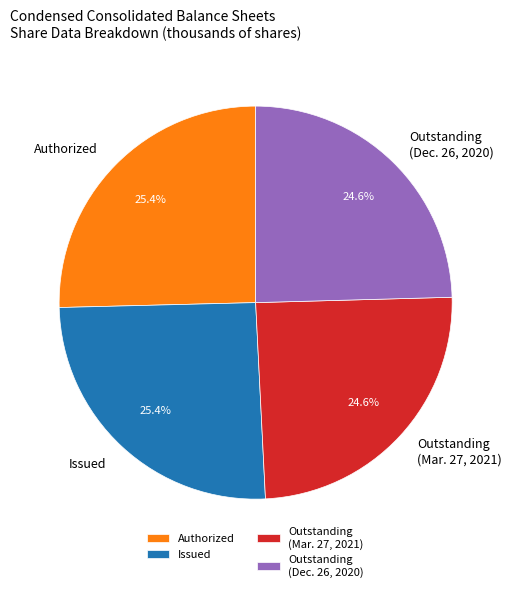

Count the number of slices in the pie.

4